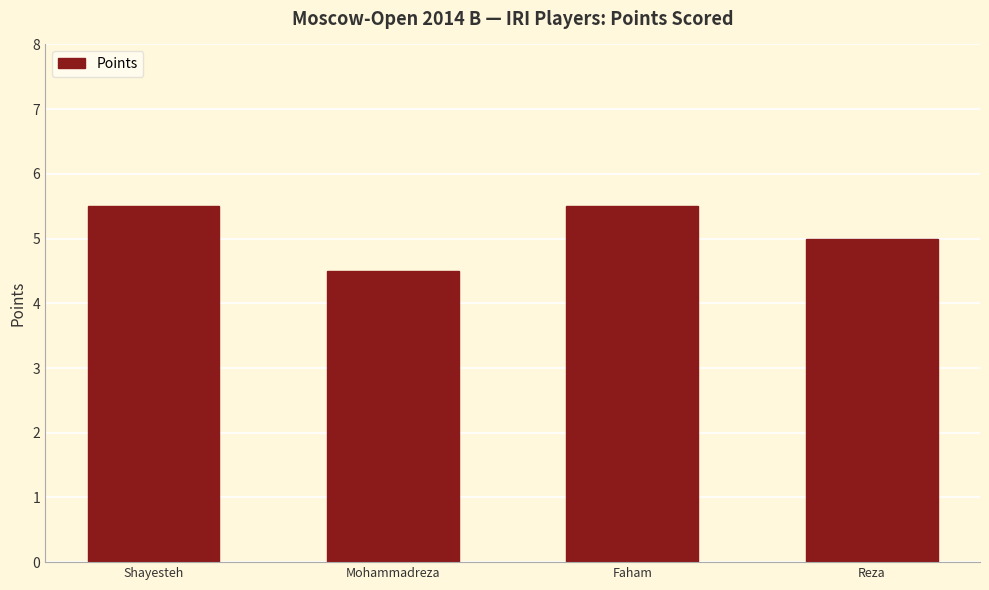

What is the minimum value shown in the chart?

4.5